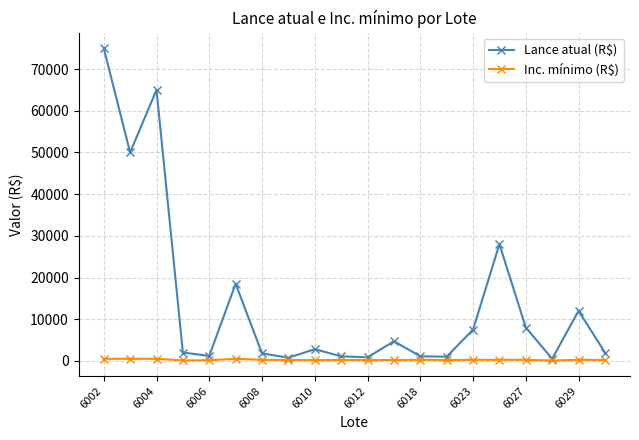

Which series has the widest spread of values?

Lance atual (R$)